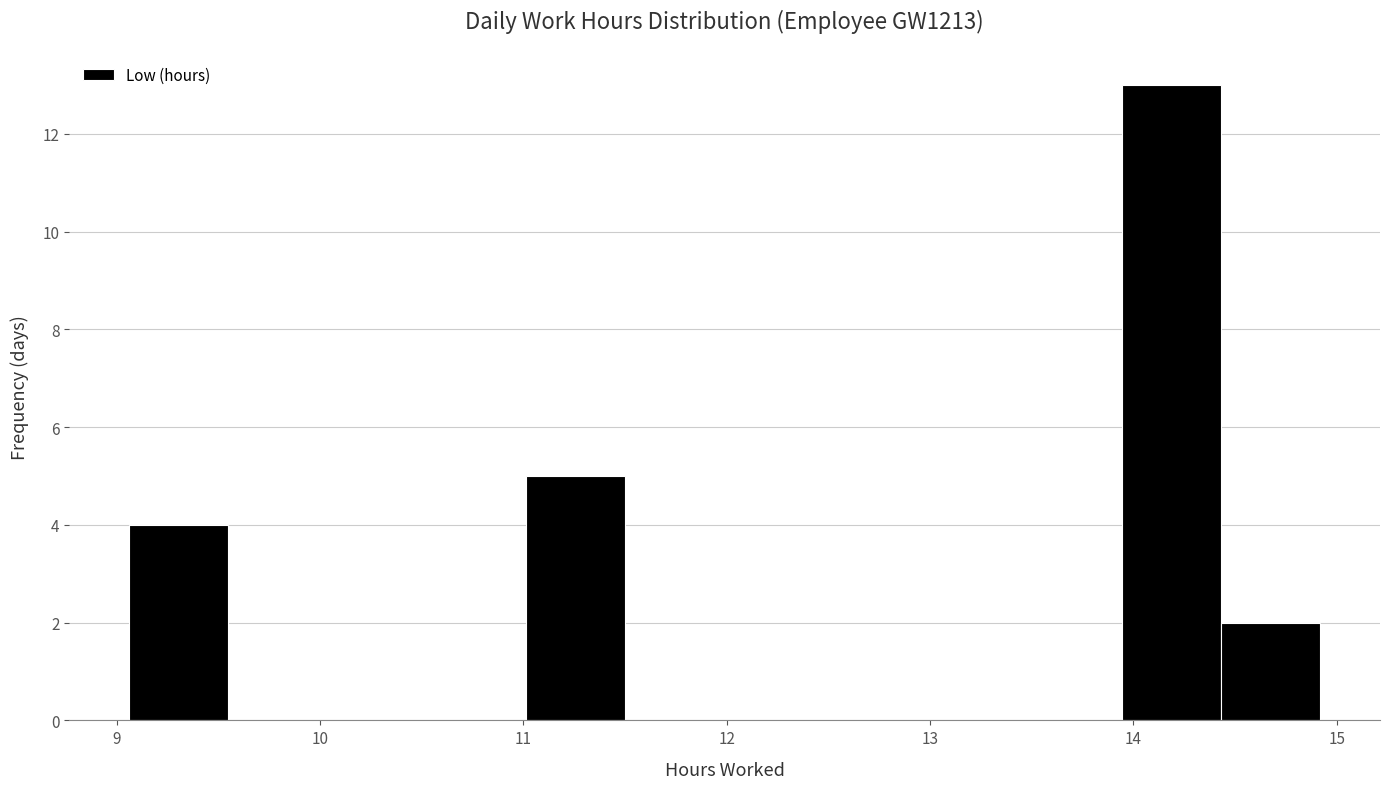

Reading left to right, transcribe this chart: for each bar, give the range it covers on the x-axis and its height. Neither the bar edges nor the heights are printed on the chart, so give them approximately, as read against the axes.

9.1 to 9.5: 4
9.5 to 10.0: 0
10.0 to 10.5: 0
10.5 to 11.0: 0
11.0 to 11.5: 5
11.5 to 12.0: 0
12.0 to 12.5: 0
12.5 to 13.0: 0
13.0 to 13.5: 0
13.5 to 13.9: 0
13.9 to 14.4: 13
14.4 to 14.9: 2